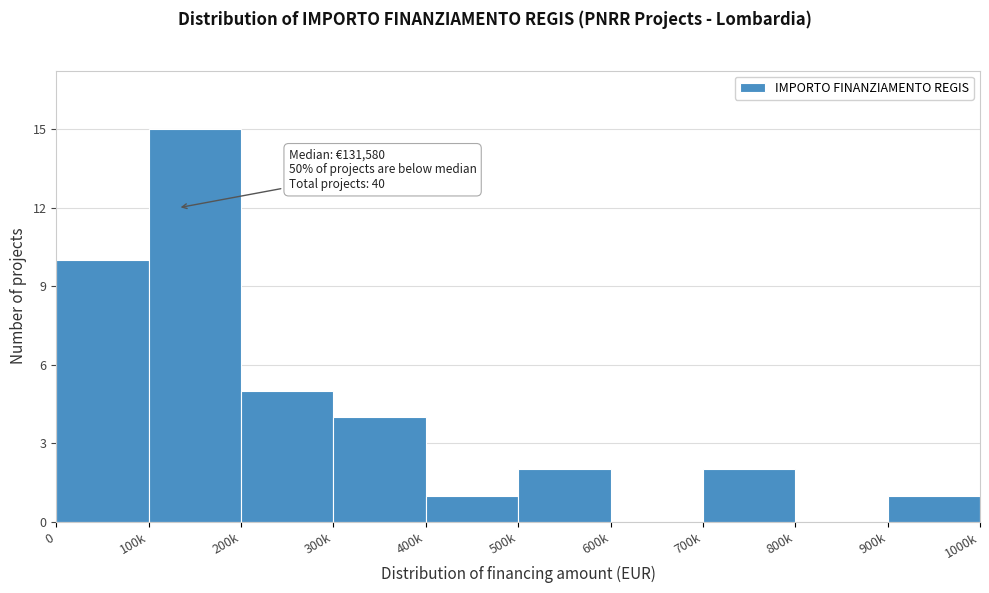

Reading left to right, transcribe all the data shown in this chart.

0=10	100k=15	200k=5	300k=4	400k=1	500k=2	600k=0	700k=2	800k=0	900k=1